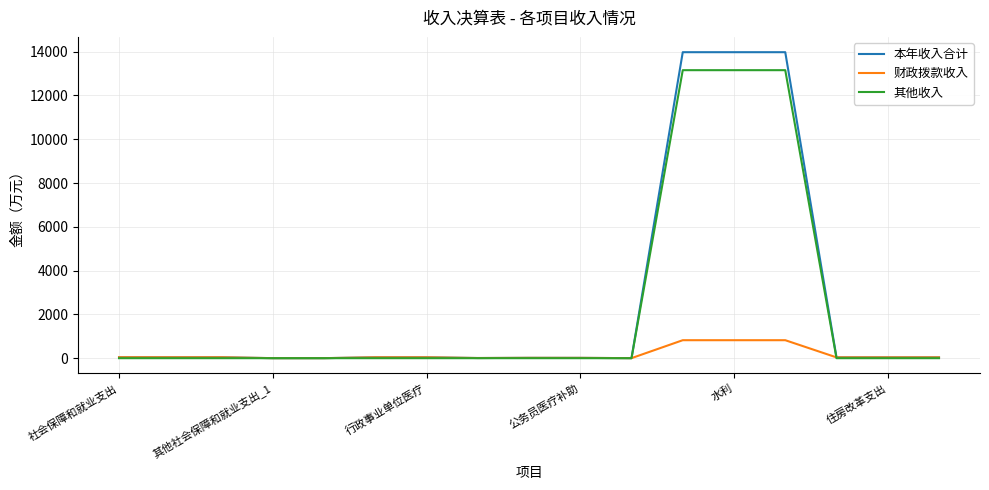

Which series has the largest range (max minus min)?

本年收入合计